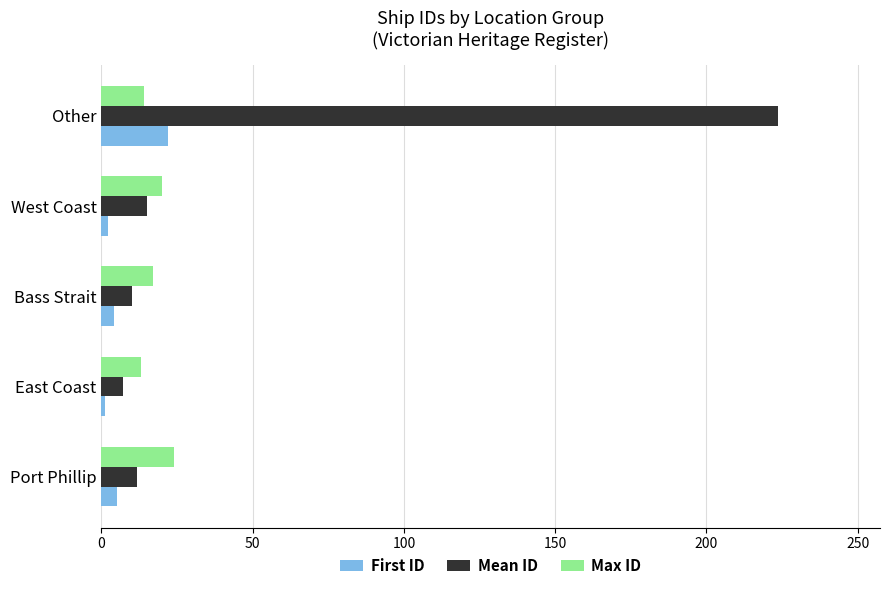

What is the sum of all Max ID values?

88.0